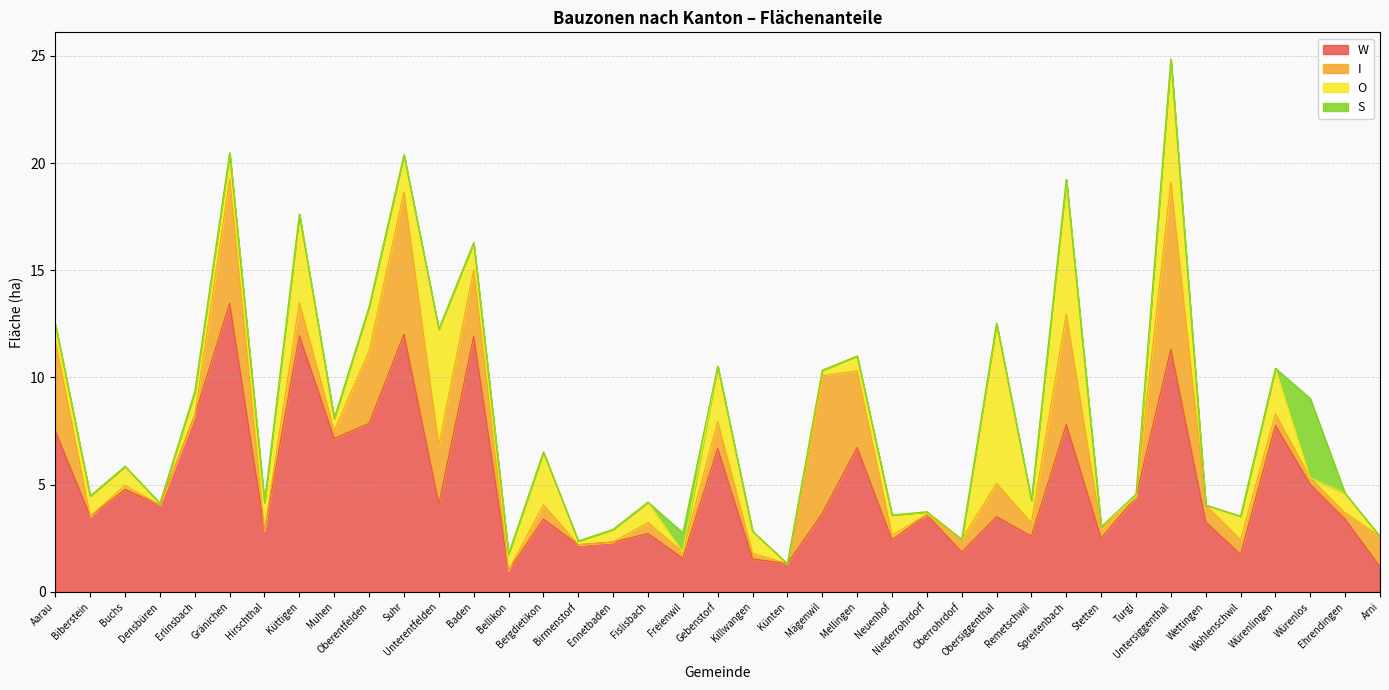

Count the number of categories in the chart.

39